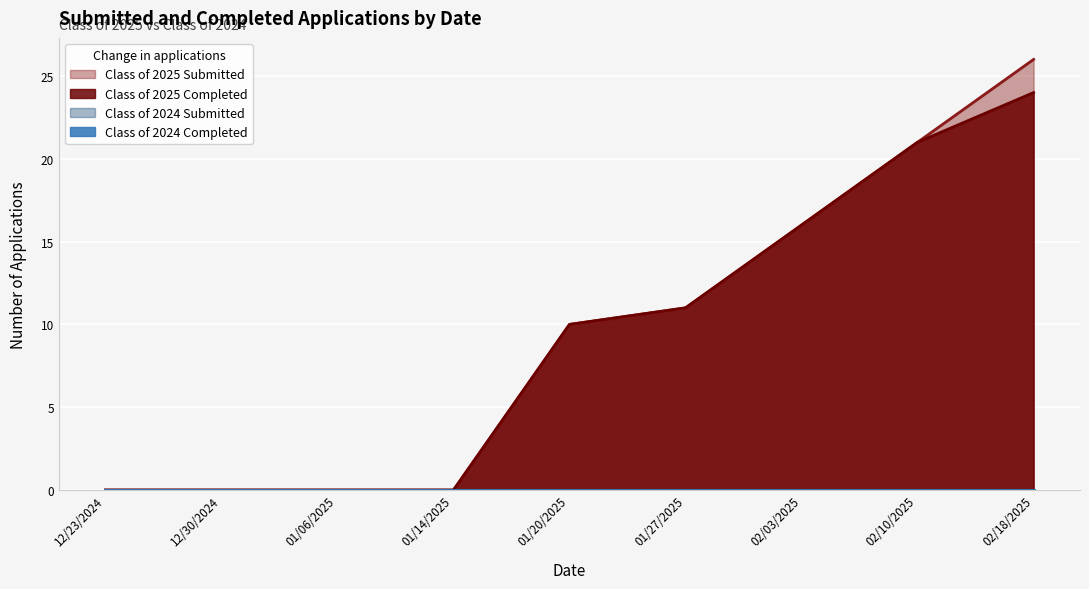

Does the chart display data point markers on the line(s)?

No